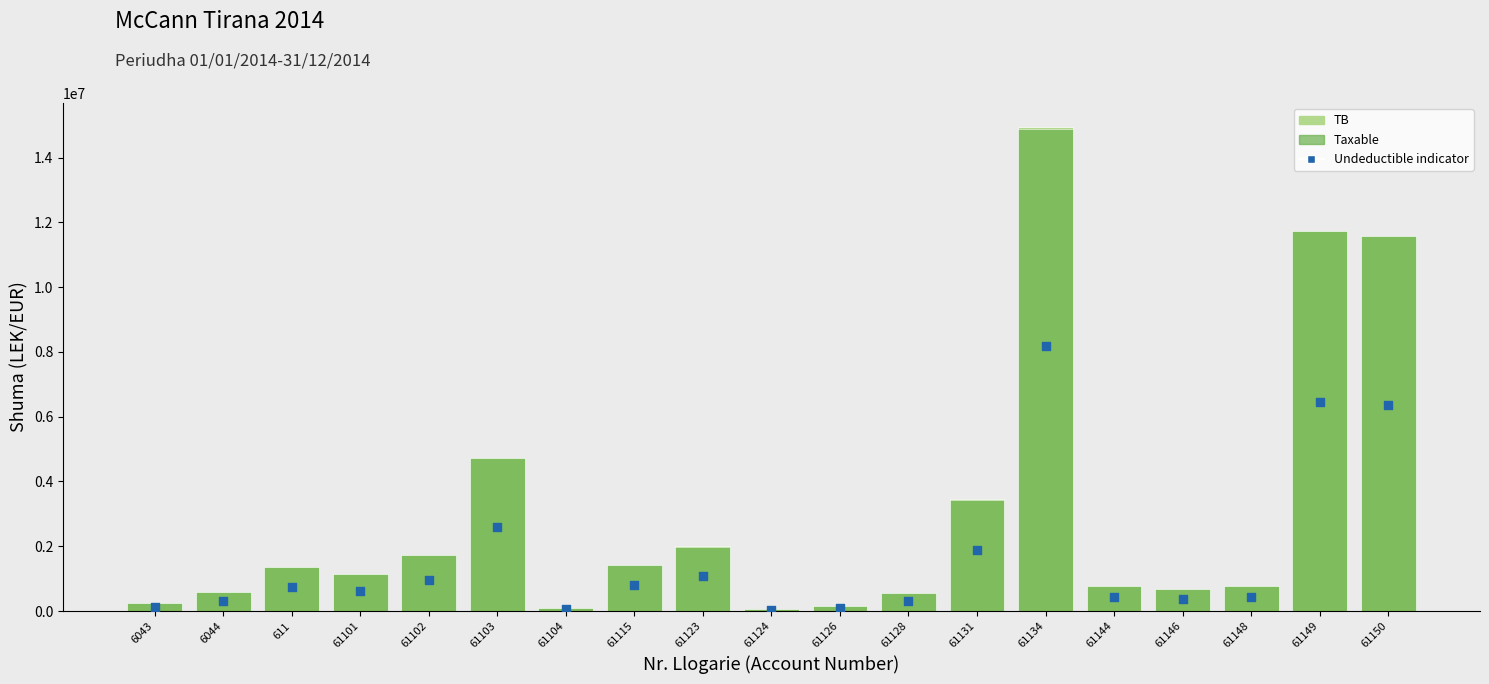

Is the value of TB at 61150 greater than the value of Taxable at 6043?

Yes